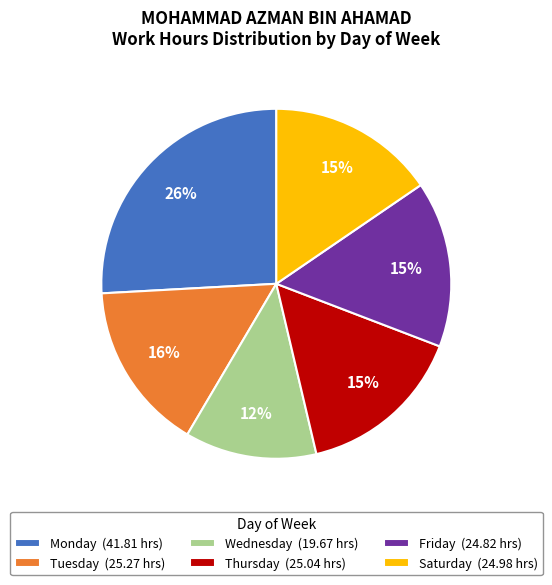

How many segments does this pie chart have?

6